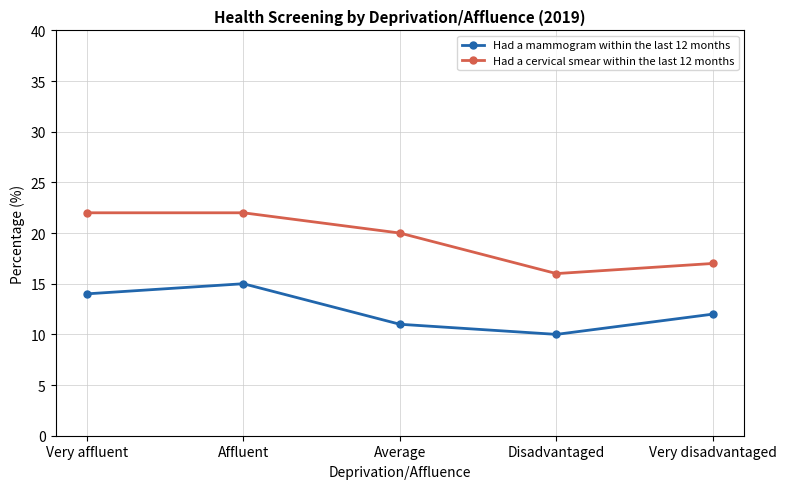

Reading left to right, list all the values displayed in this chart.

Had a mammogram within the last 12 months: 14	15	11	10	12
Had a cervical smear within the last 12 months: 22	22	20	16	17